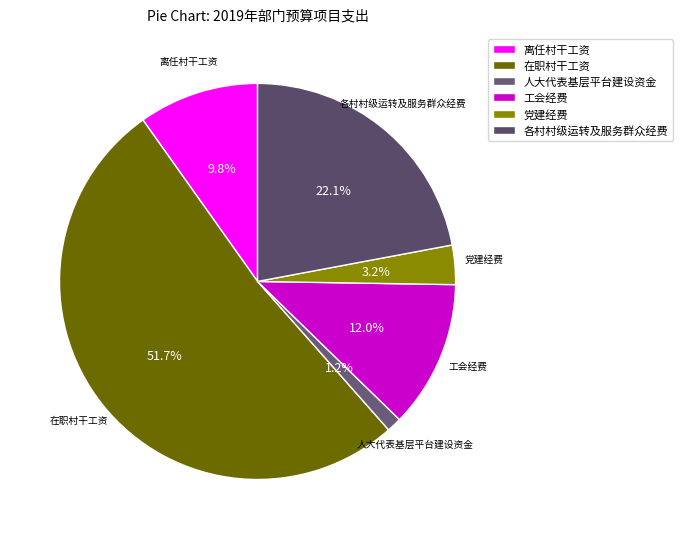

What percentage do 各村村级运转及服务群众经费 and 党建经费 together represent?

25.3%